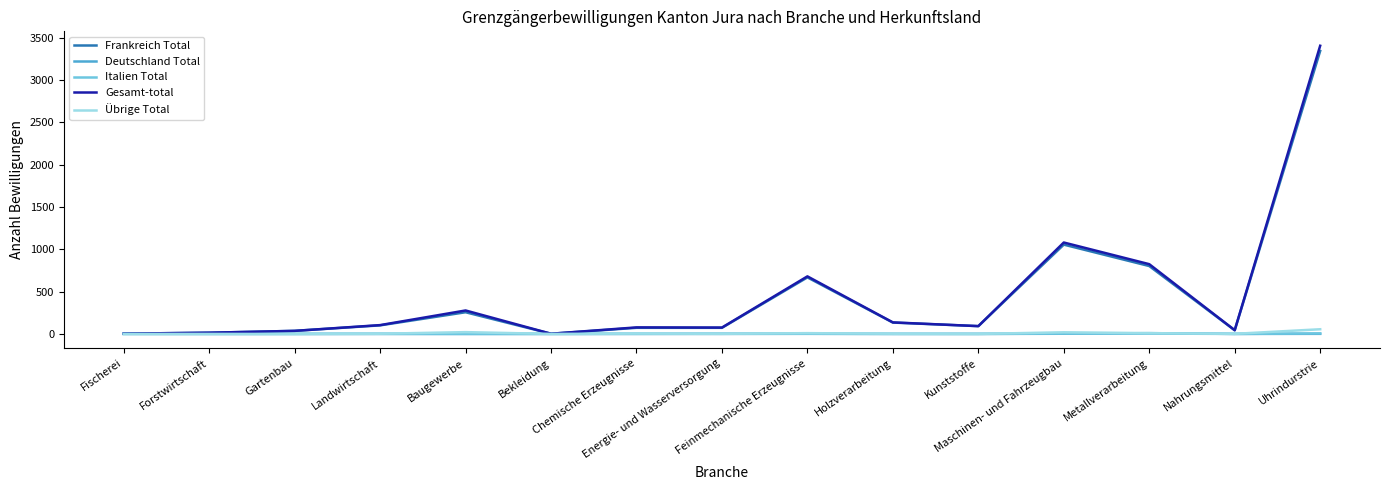

Which series has the widest spread of values?

Gesamt-total